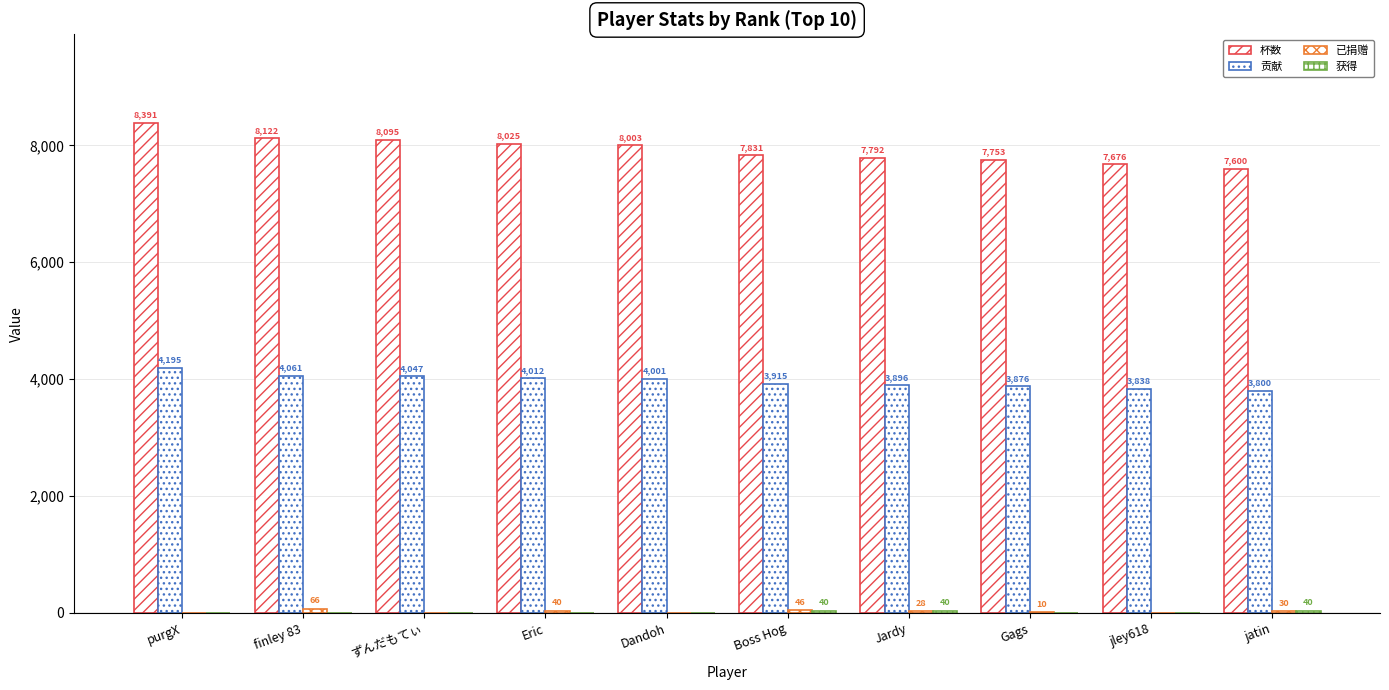

Rank the series by their maximum value, from highest to lowest.

杯数, 贡献, 已捐赠, 获得